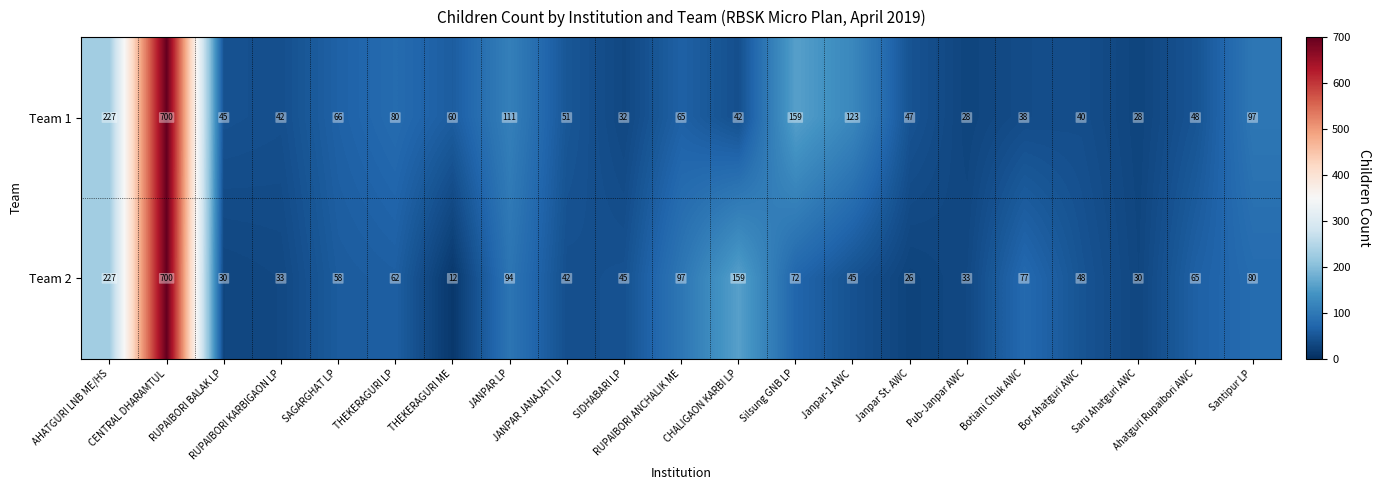

List the series in order of their overall mean, lowest first.

Team 2, Team 1